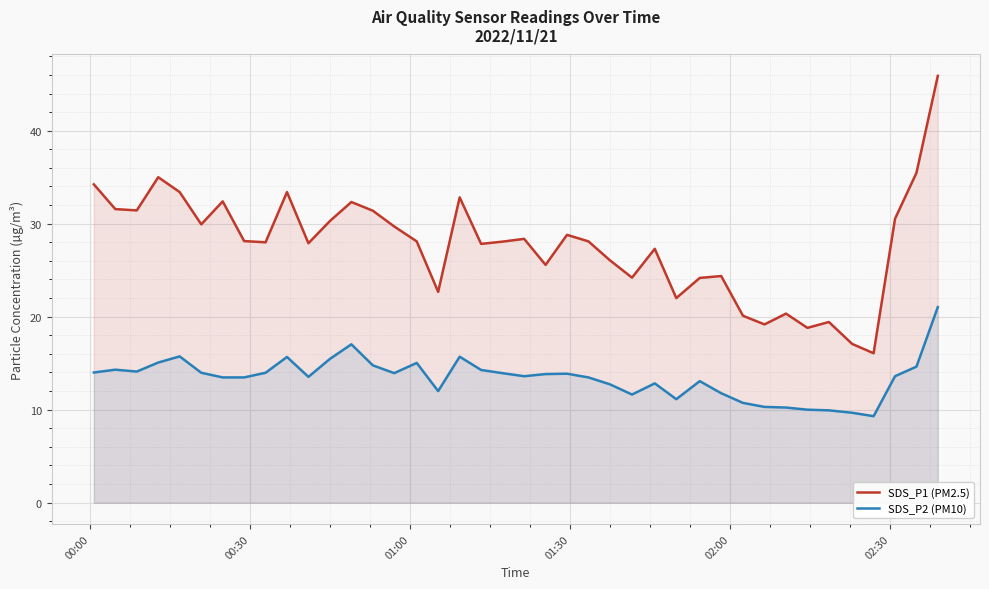

What is the maximum value for SDS_P2 (PM10)?

21.0